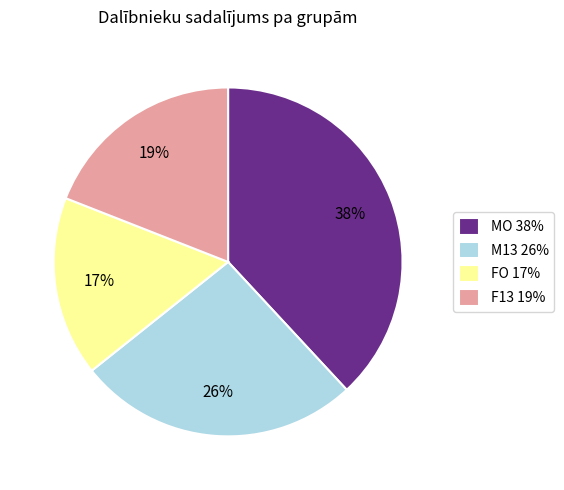

To the nearest percent, what is the difference between the M13 and MO slice percentages?

12%